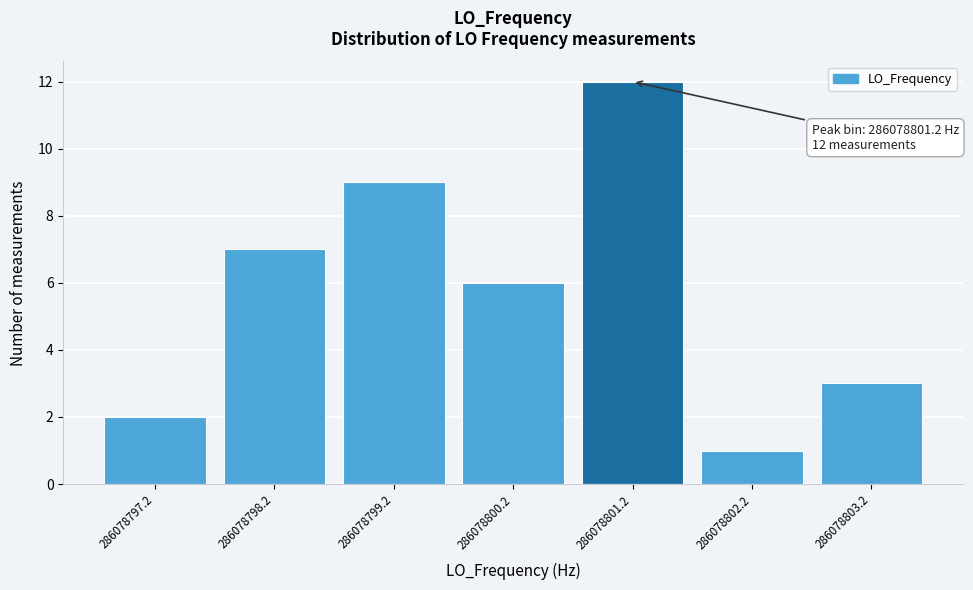

Reading left to right, what are all the values shown in this chart?

286078797.2=2	286078798.2=7	286078799.2=9	286078800.2=6	286078801.2=12	286078802.2=1	286078803.2=3